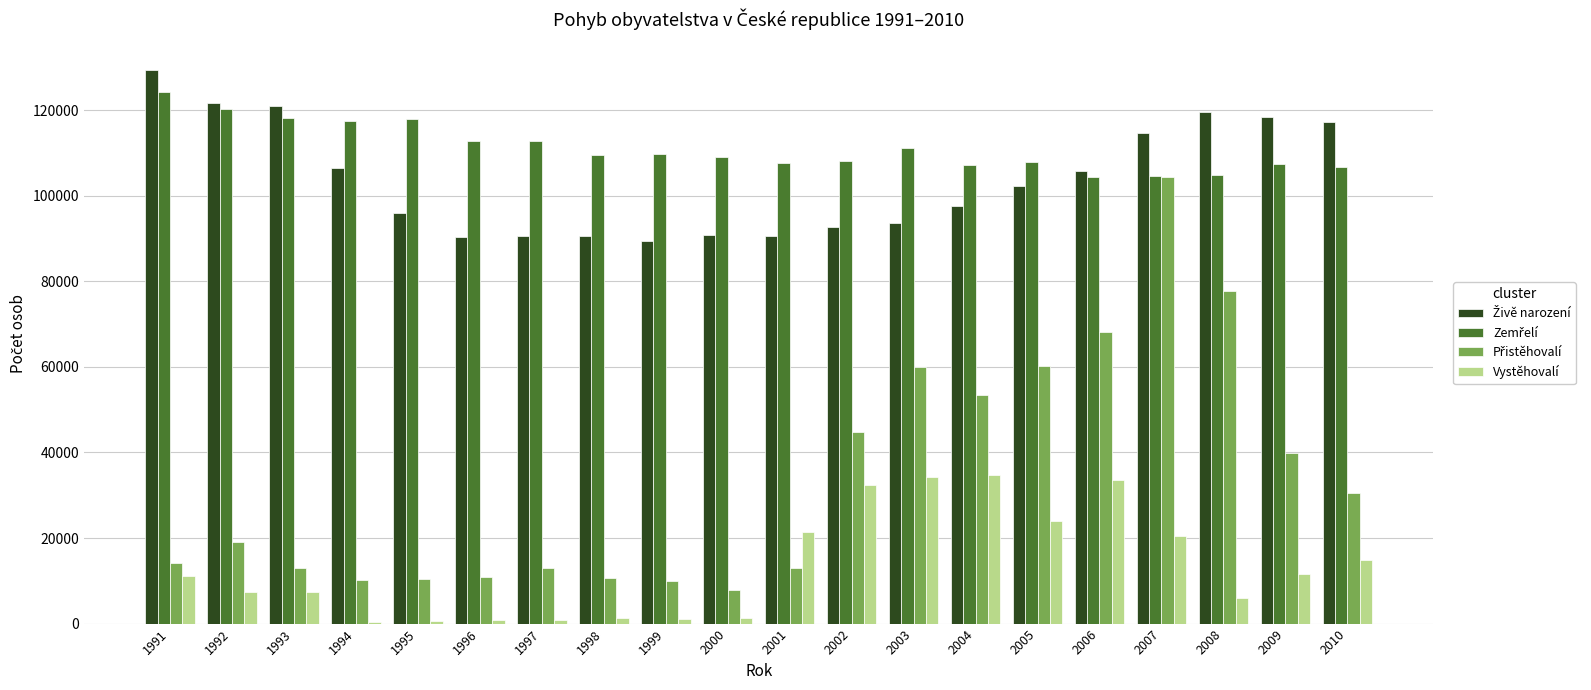

What is the greatest value displayed?

129354